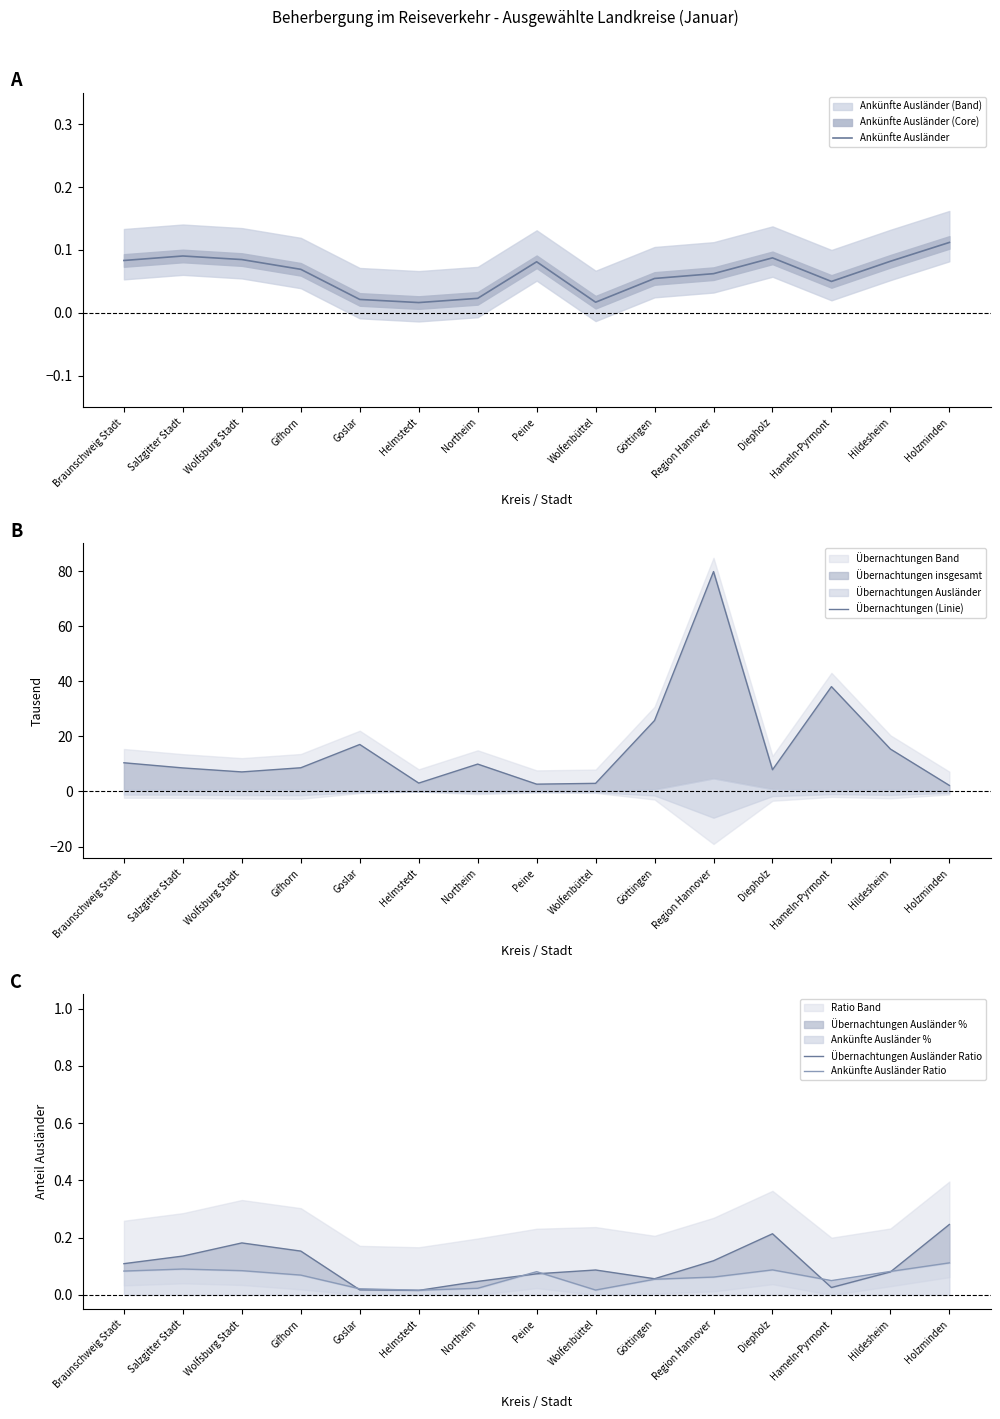

Reading left to right, what are all the values shown in this chart?

Ankünfte Ausländer: 0.1	0.1	0.1	0.1	0.0	0.0	0.0	0.1	0.0	0.1	0.1	0.1	0.1	0.1	0.1
Übernachtungen (Linie): 10.4	8.5	7.1	8.6	17.1	3.0	9.9	2.7	3.0	25.8	79.8	7.9	38.1	15.4	2.2
Übernachtungen Ausländer Ratio: 0.1	0.1	0.2	0.2	0.0	0.0	0.0	0.1	0.1	0.1	0.1	0.2	0.0	0.1	0.2
Ankünfte Ausländer Ratio: 0.1	0.1	0.1	0.1	0.0	0.0	0.0	0.1	0.0	0.1	0.1	0.1	0.1	0.1	0.1